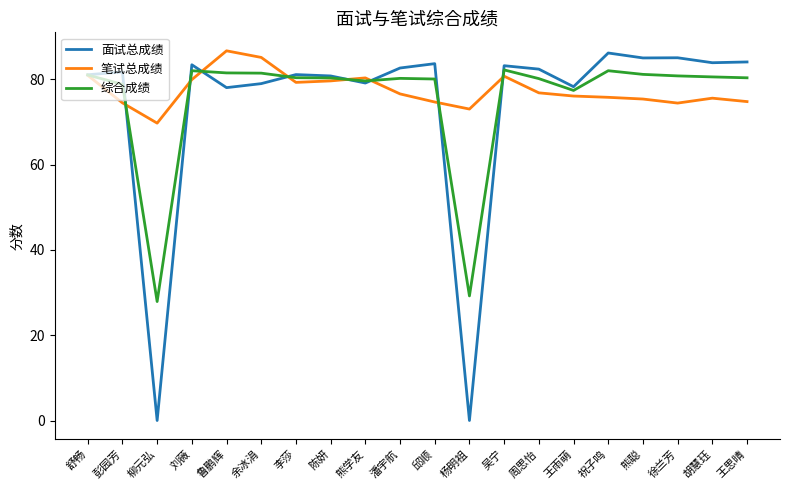

What is the sum of the 综合成绩 values at 鲁鹏辉 and 邱顺?

161.5